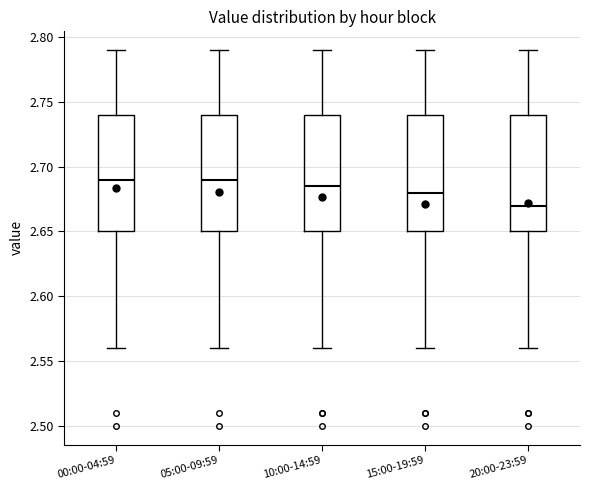

Reading left to right, transcribe this box plot: for each box, give where its median line is, the range the box spans, and where its two whiskers end, as read against the y-axis. The values are not printed on the chart, so give them approximately, as read against the axis.

00:00-04:59: median 2.690, box 2.650 to 2.740, whiskers 2.560 to 2.790
05:00-09:59: median 2.690, box 2.650 to 2.740, whiskers 2.560 to 2.790
10:00-14:59: median 2.685, box 2.650 to 2.740, whiskers 2.560 to 2.790
15:00-19:59: median 2.680, box 2.650 to 2.740, whiskers 2.560 to 2.790
20:00-23:59: median 2.670, box 2.650 to 2.740, whiskers 2.560 to 2.790